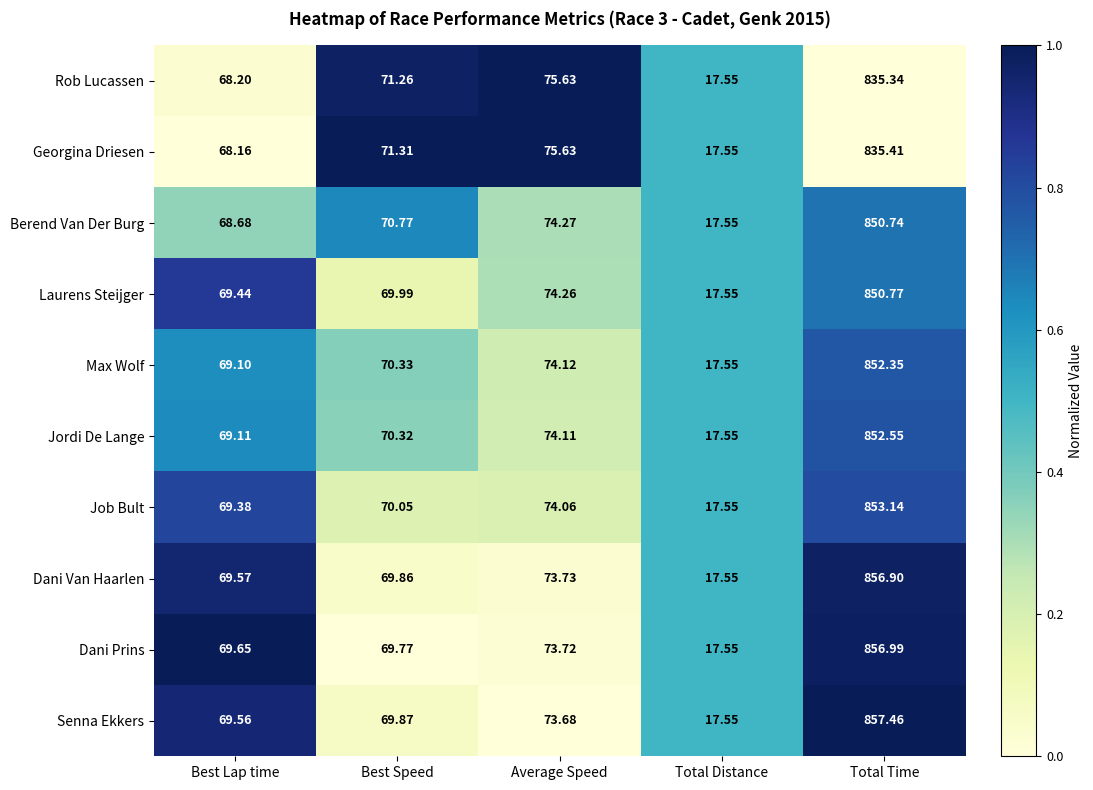

Which label corresponds to the smallest value in the chart?

Total Distance